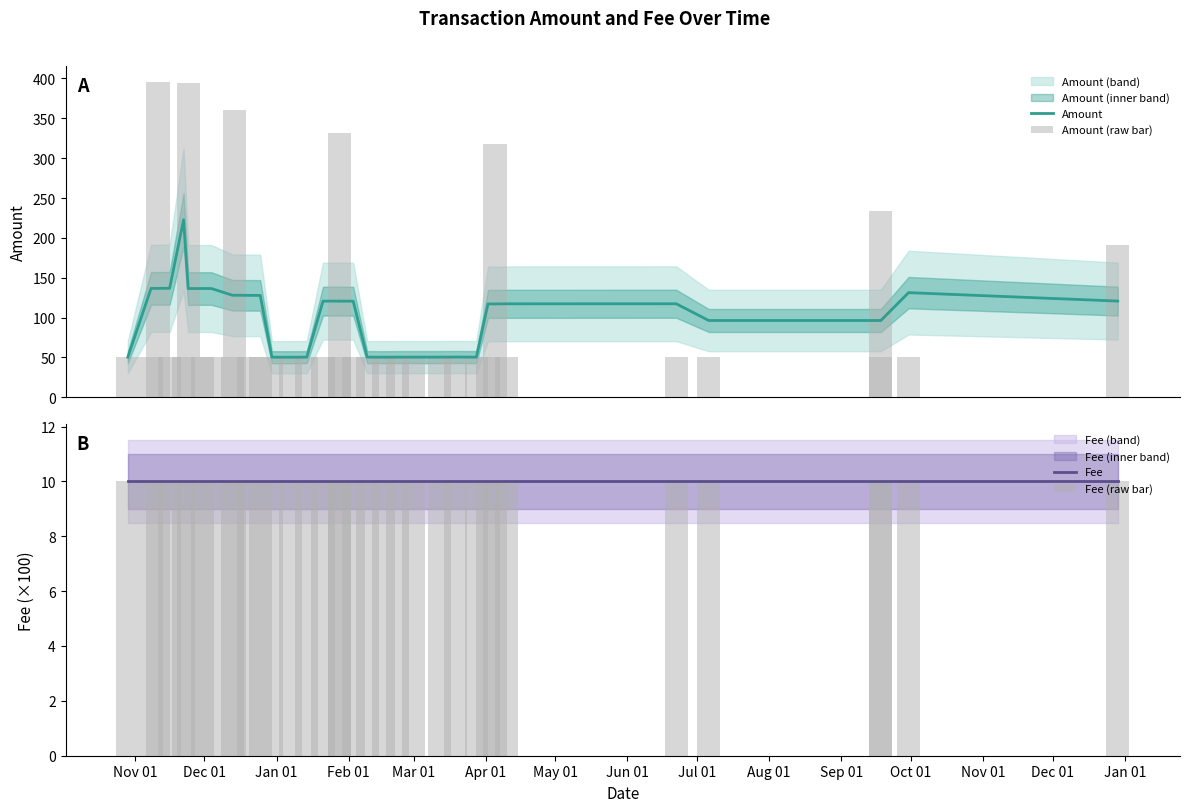

Which category has the lowest value in the Amount series?

Nov 01